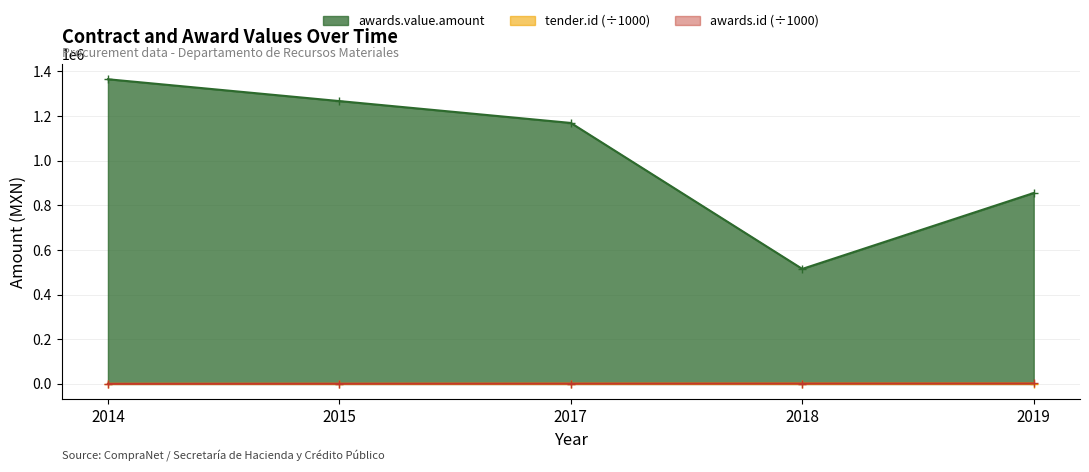

At how many categories does at least one series exceed 225753?

5